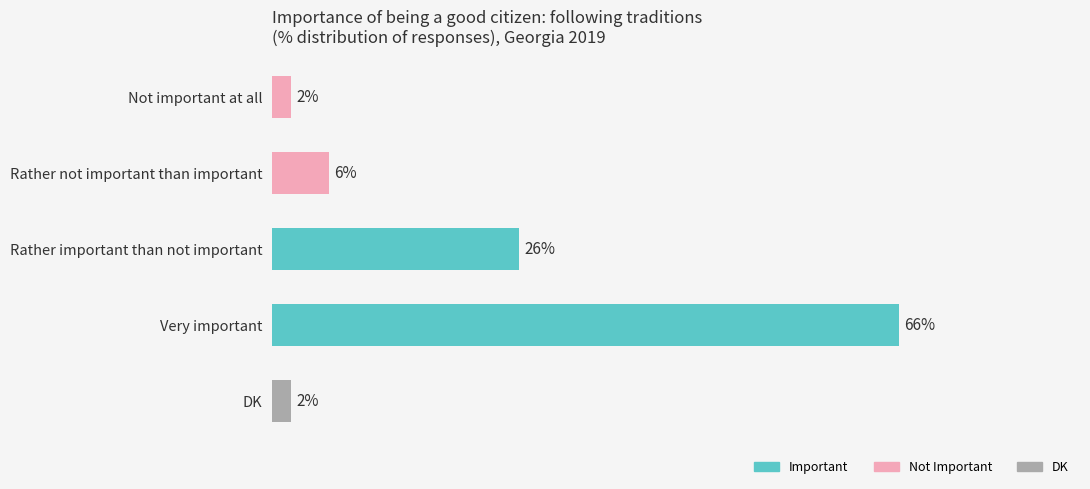

Where is the data nearest to the value 34?

Rather important than not important